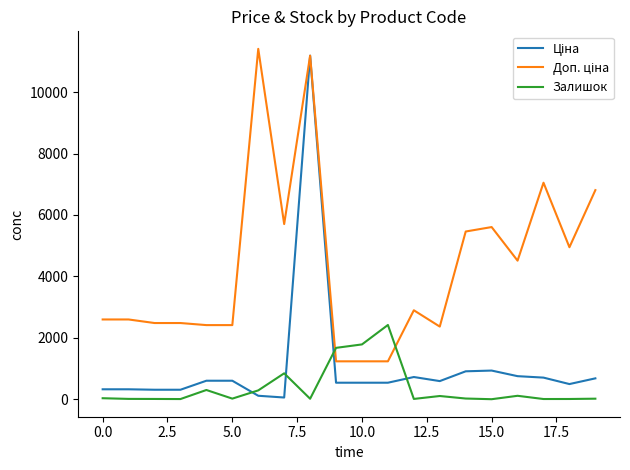

What is the greatest value displayed?

11410.0